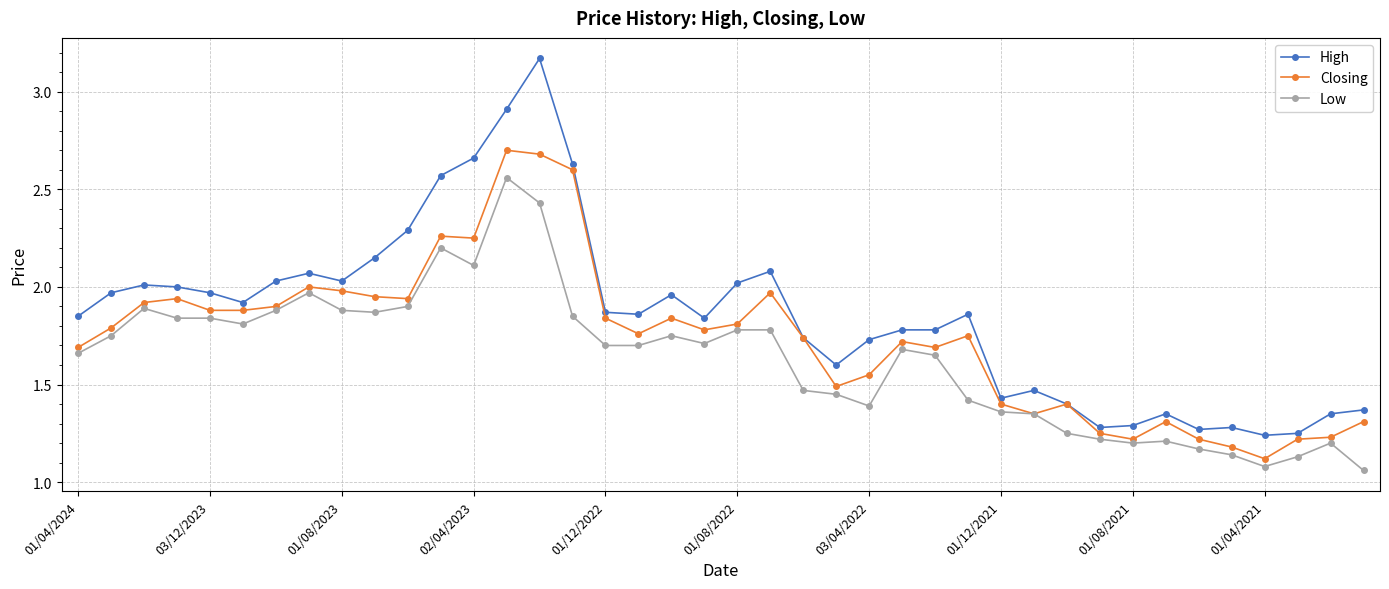

How many series are shown in this chart?

3